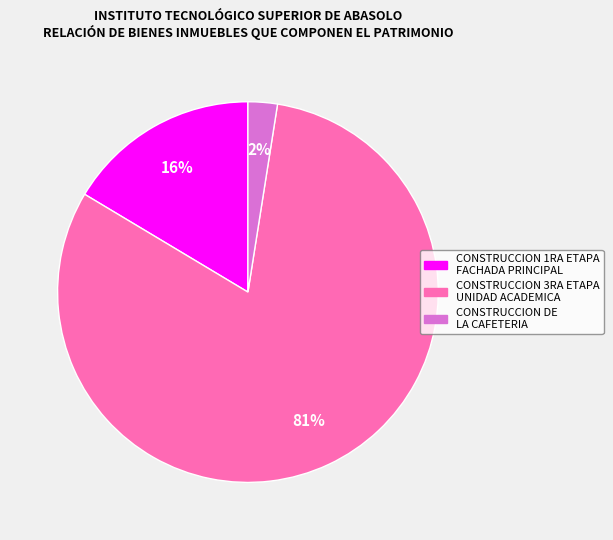

Which has a higher value, CONSTRUCCION DE LA CAFETERIA or CONSTRUCCION 1RA ETAPA FACHADA PRINCIPAL?

CONSTRUCCION 1RA ETAPA FACHADA PRINCIPAL